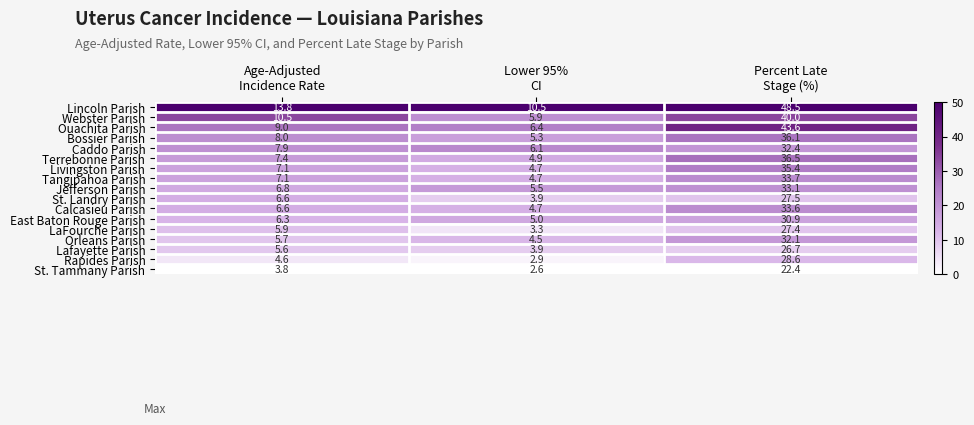

At which category is the sum across all series the highest?

Percent Late
Stage (%)